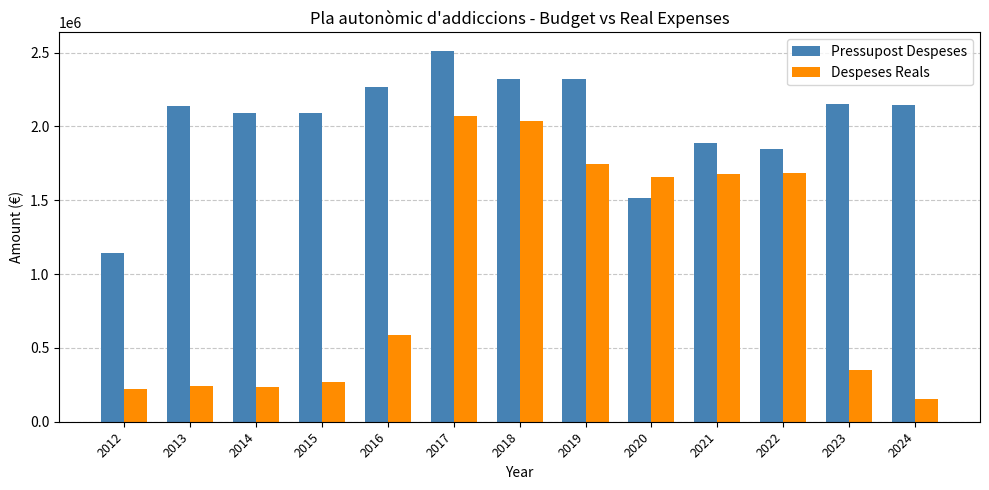

Read the Despeses Reals value at 2021.

1680386.5